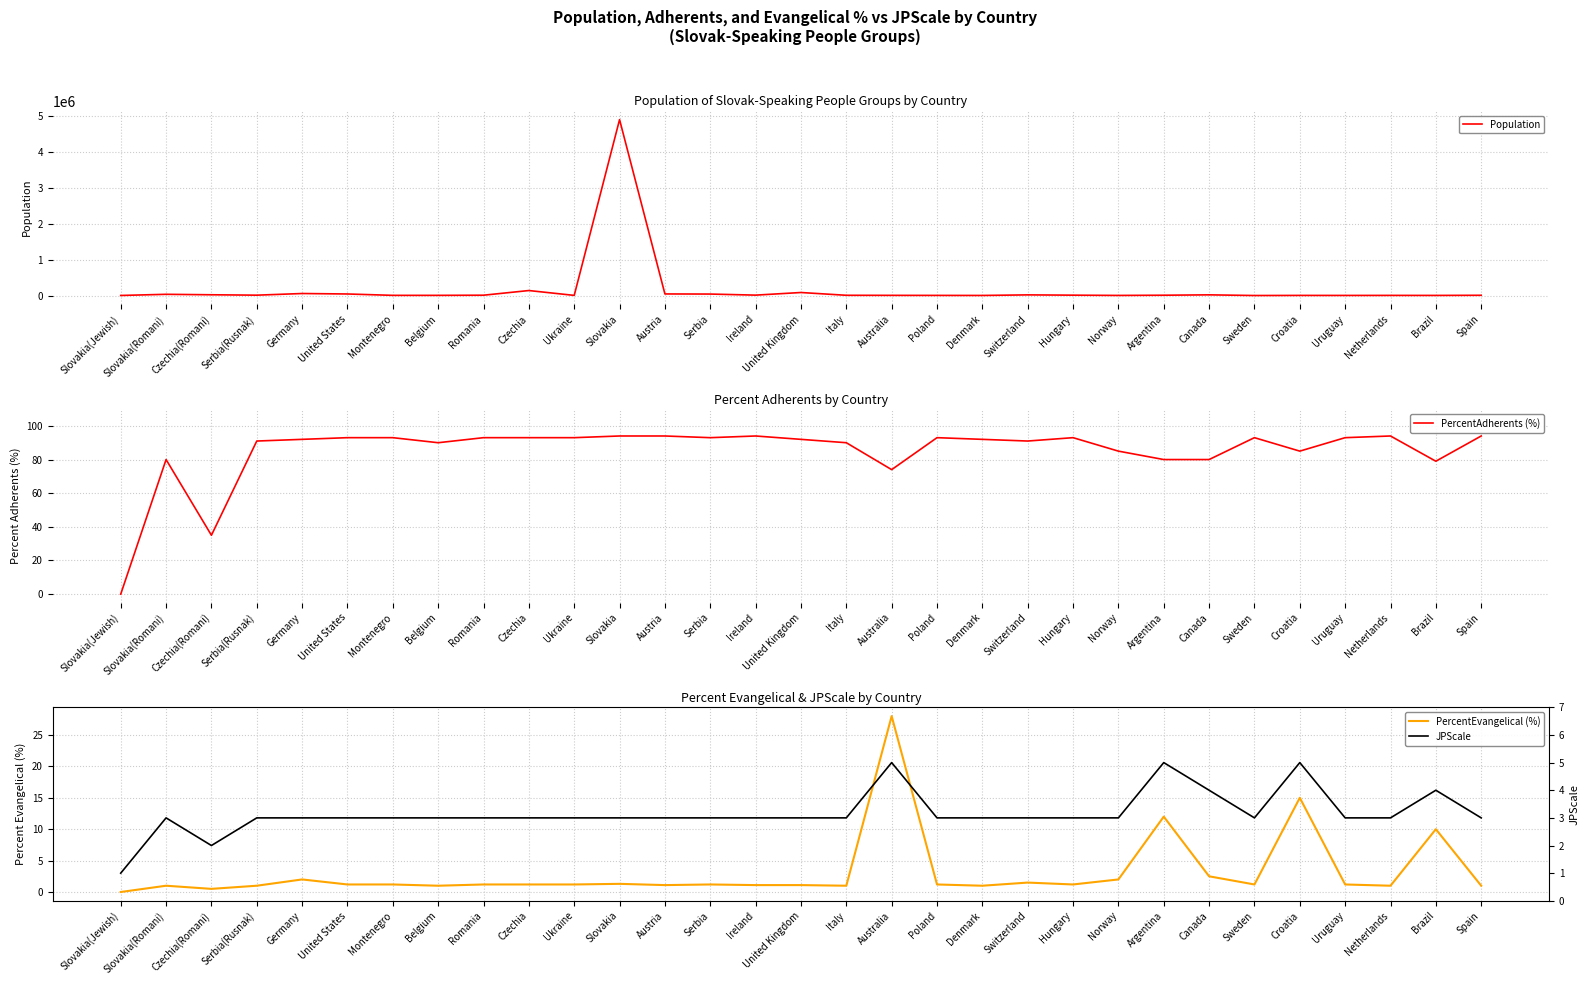

Rank the categories by PercentAdherents (%) value from lowest to highest.

Slovakia(Jewish), Czechia(Romani), Australia, Brazil, Slovakia(Romani), Argentina, Canada, Norway, Croatia, Belgium, Italy, Serbia(Rusnak), Switzerland, Germany, United Kingdom, Denmark, United States, Montenegro, Romania, Czechia, Ukraine, Serbia, Poland, Hungary, Sweden, Uruguay, Slovakia, Austria, Ireland, Netherlands, Spain